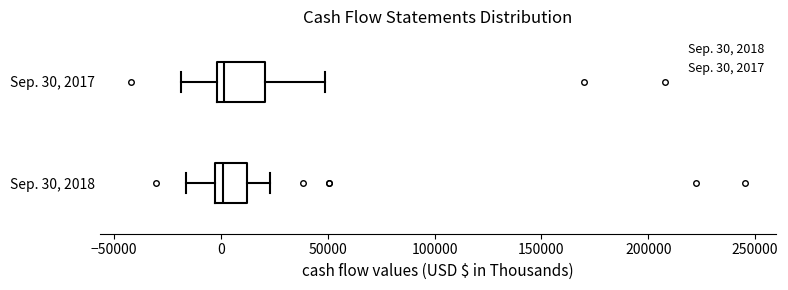

Reading bottom to top, transcribe this box plot: for each box, give where its median line is, the range the box spans, and where its two whiskers end, as read against the x-axis. The values are not printed on the chart, so give them approximately, as read against the axis.

Sep. 30, 2018: median 0, box -5000 to 10000, whiskers -15000 to 25000
Sep. 30, 2017: median 0 (just right of the box's left edge), box 0 to 20000, whiskers -20000 to 50000